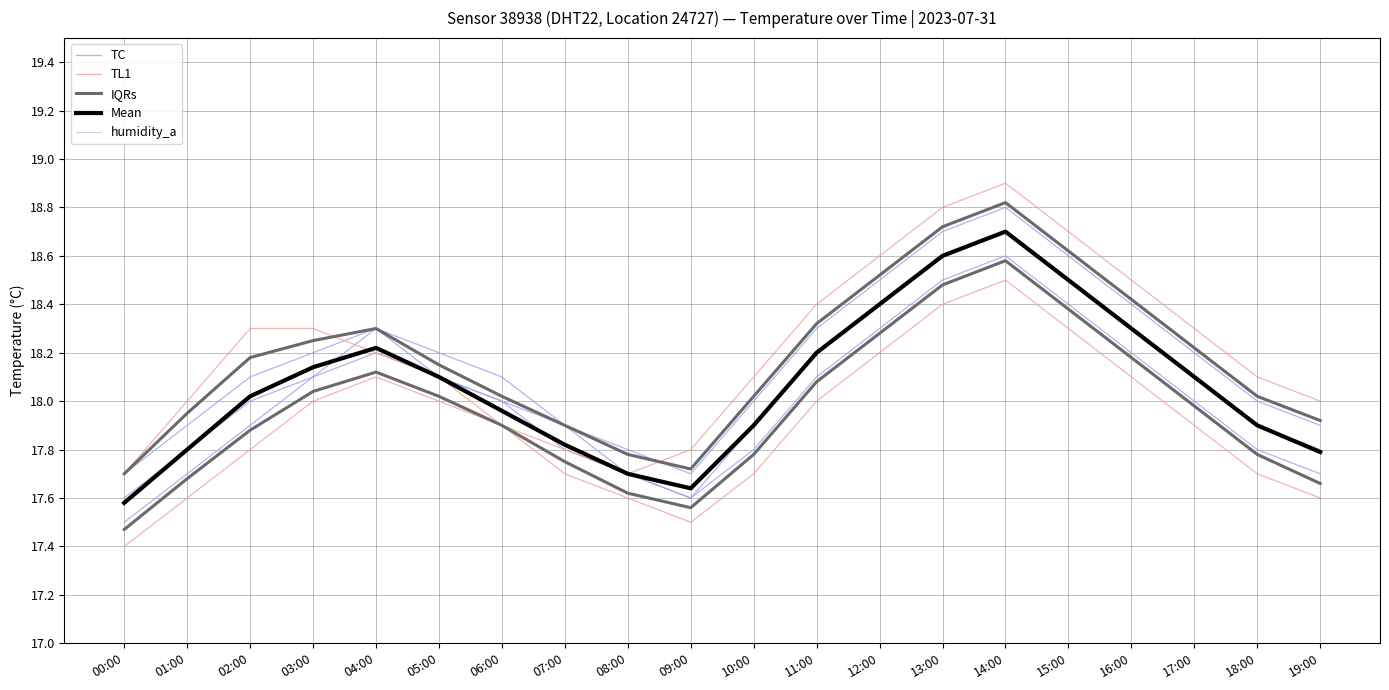

The value of TC at 11:00 is 18.3. True or false?

True